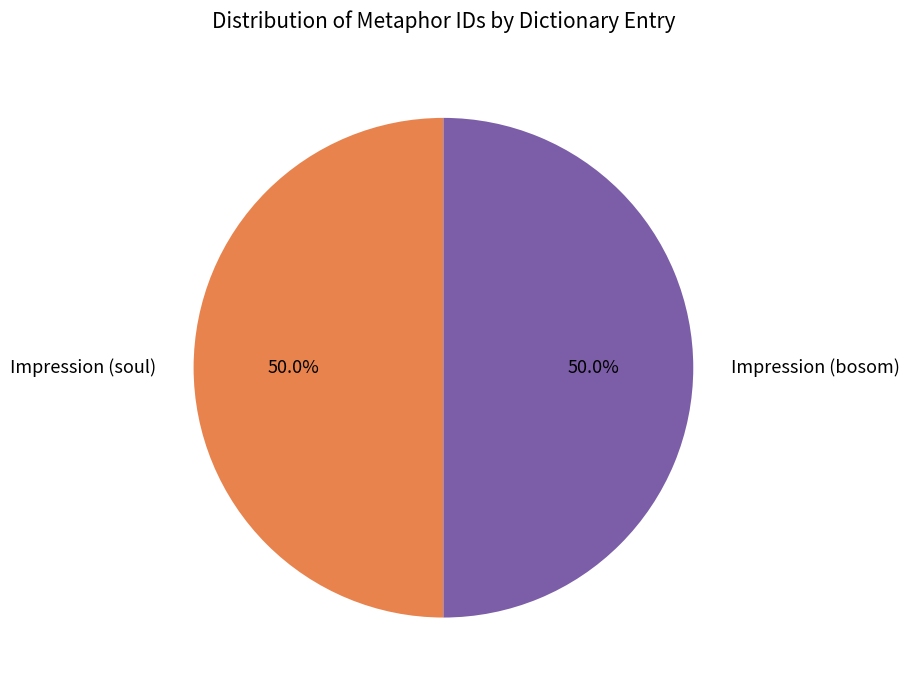

How many slices are in this pie chart?

2